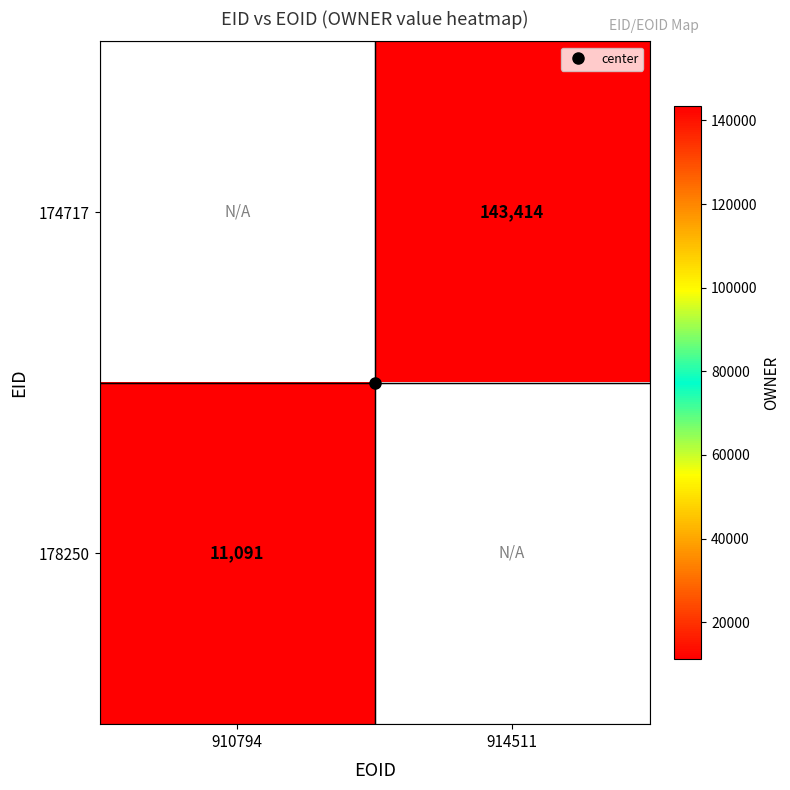

What is the smallest value displayed?

11091.0